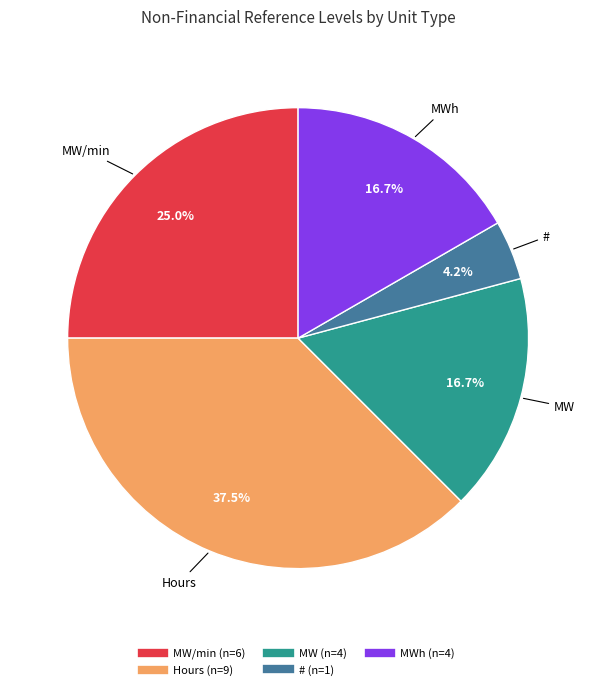

Count the number of slices in the pie.

5